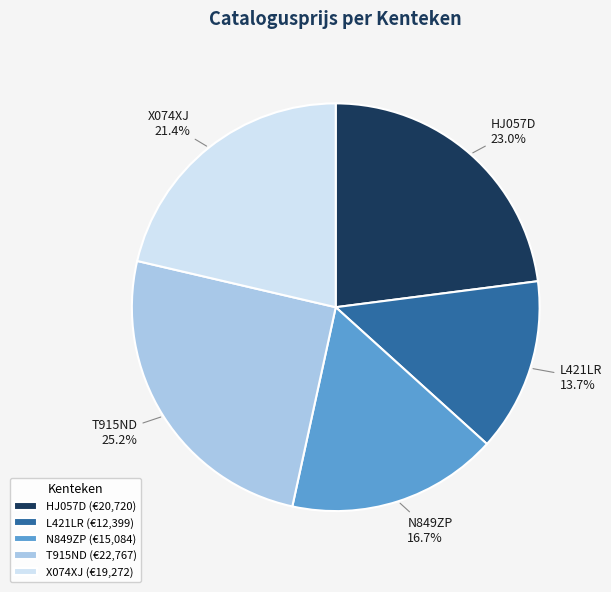

Which category has the biggest portion of the pie?

T915ND